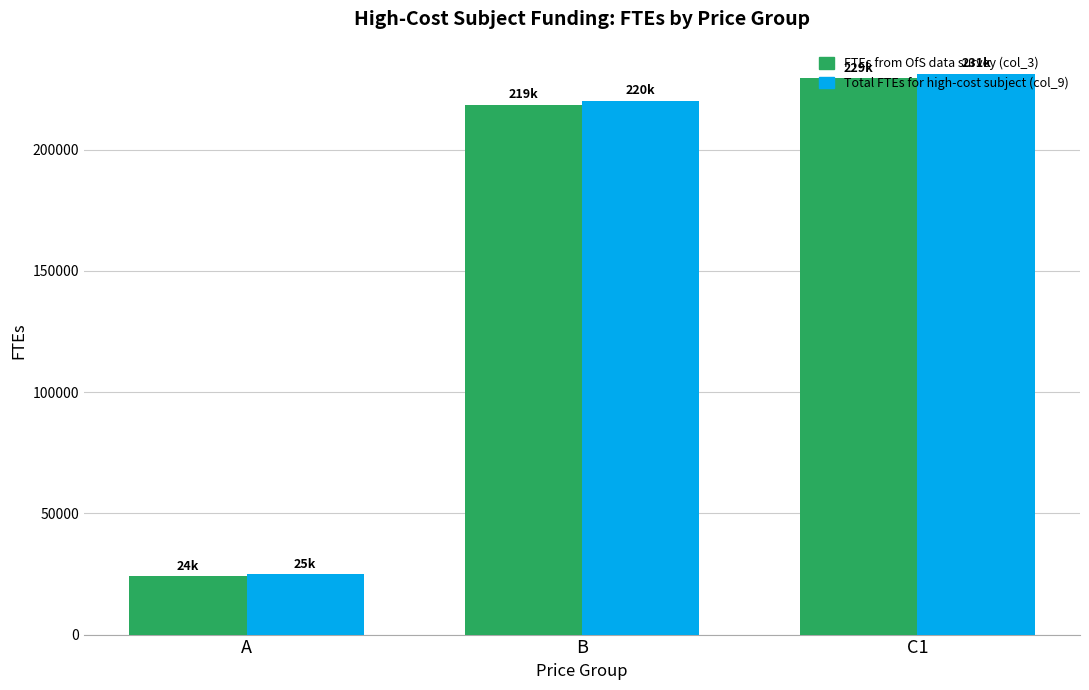

Which label corresponds to the smallest value in the chart?

A